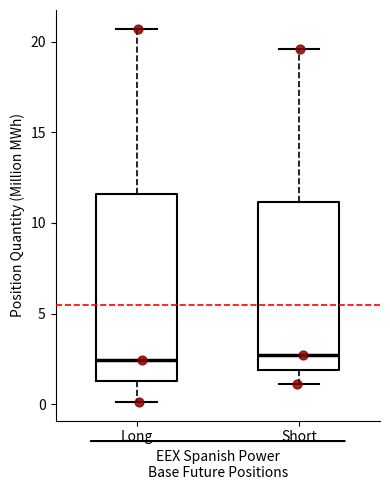

Reading left to right, read every box against the y-axis: the position of its median line, the range the box covers, and the ends of its whiskers. The values are not printed on the chart, so give them approximately, as read against the axis.

Long: median 2.5, box 1.5 to 11.5, whiskers 0.0 to 20.5
Short: median 2.5, box 2.0 to 11.0, whiskers 1.0 to 19.5